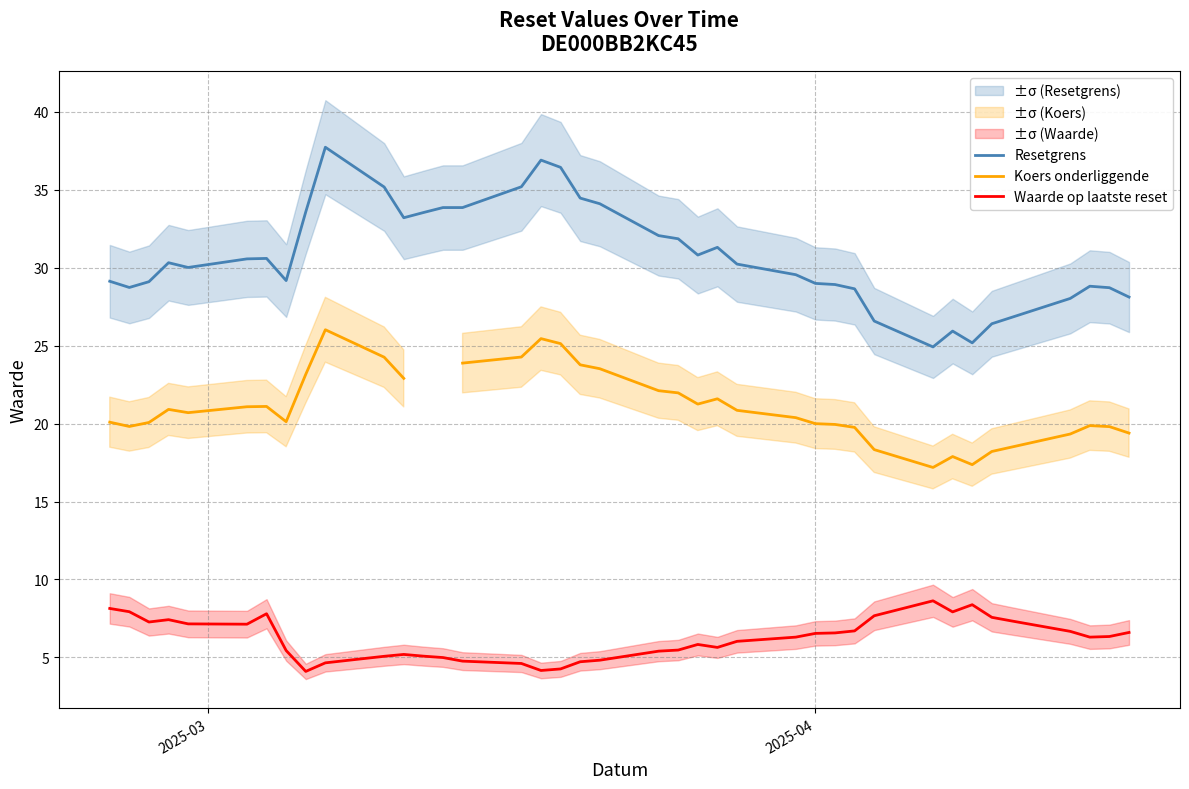

Rank the series by their maximum value, from lowest to highest.

Waarde op laatste reset, Koers onderliggende, Resetgrens